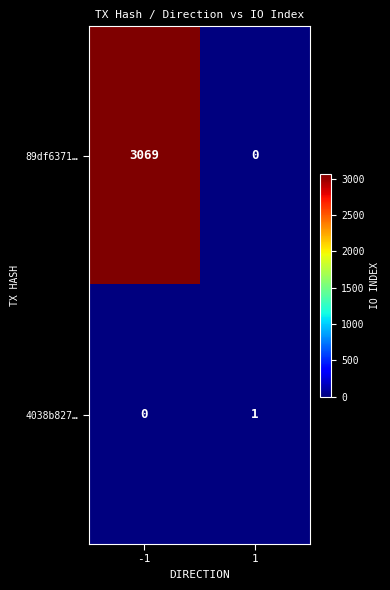

What is the total value across all series at -1?

3069